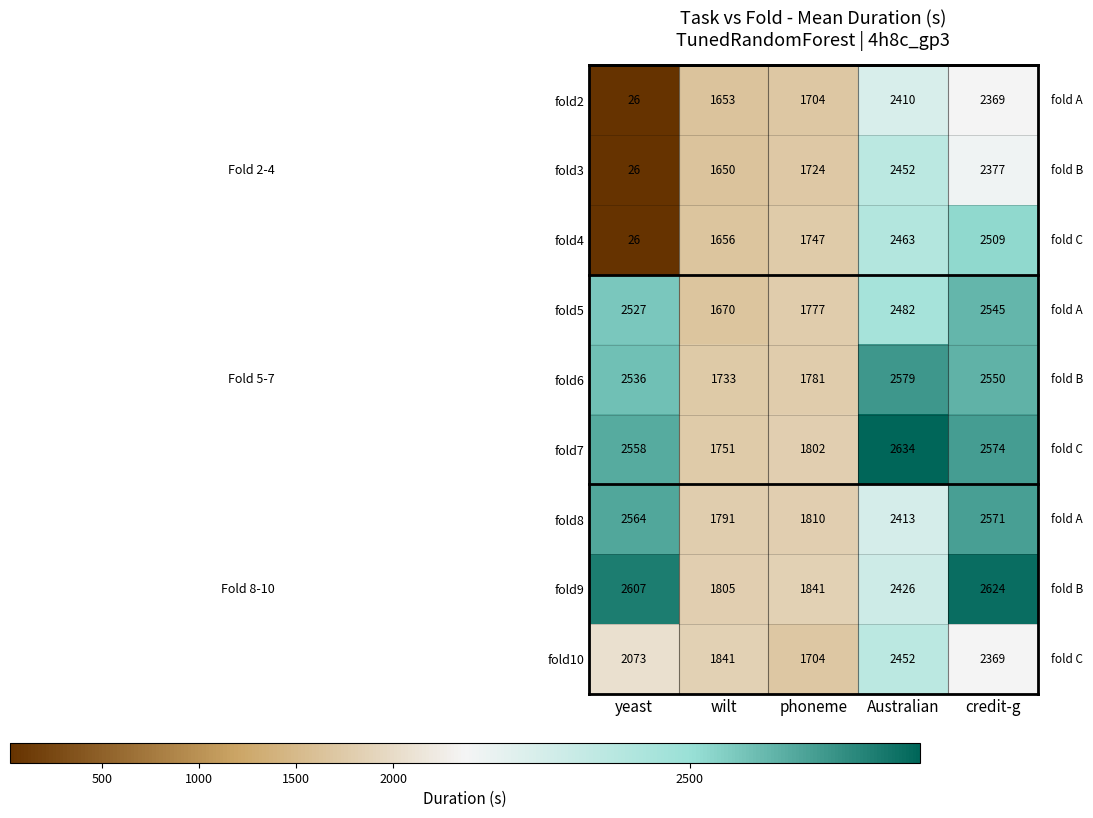

At which category does the chart reach its peak across all series?

Australian